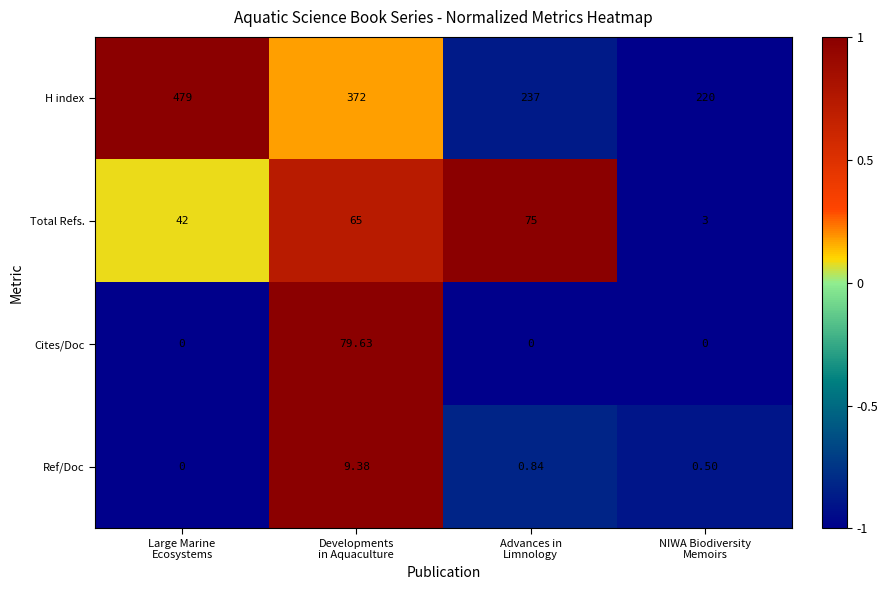

Which series has the largest total across all categories?

H index